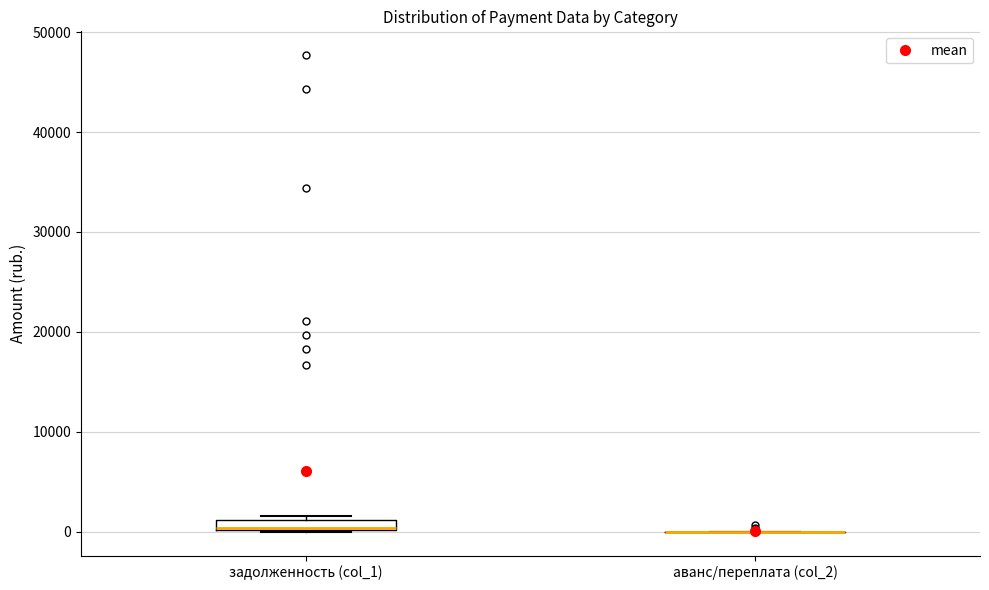

Comparing the boxes themselves (not the whiskers), which one is the tallest?

задолженность (col_1)